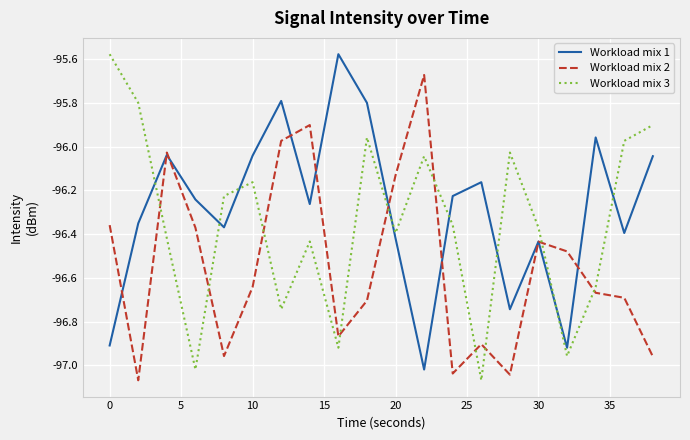

After their last crossing, which series has the higher values: Workload mix 2 or Workload mix 3?

Workload mix 3